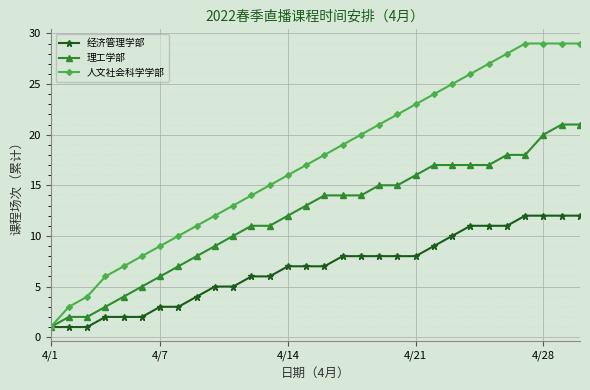

What is the highest value of the 人文社会科学学部 series?

29